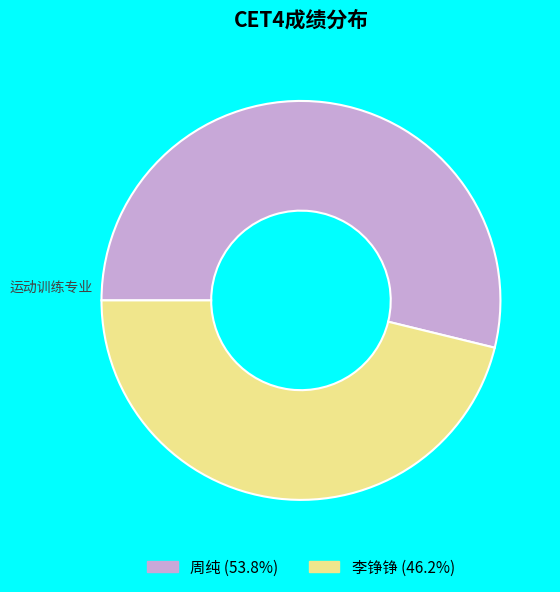

How many segments does this pie chart have?

2